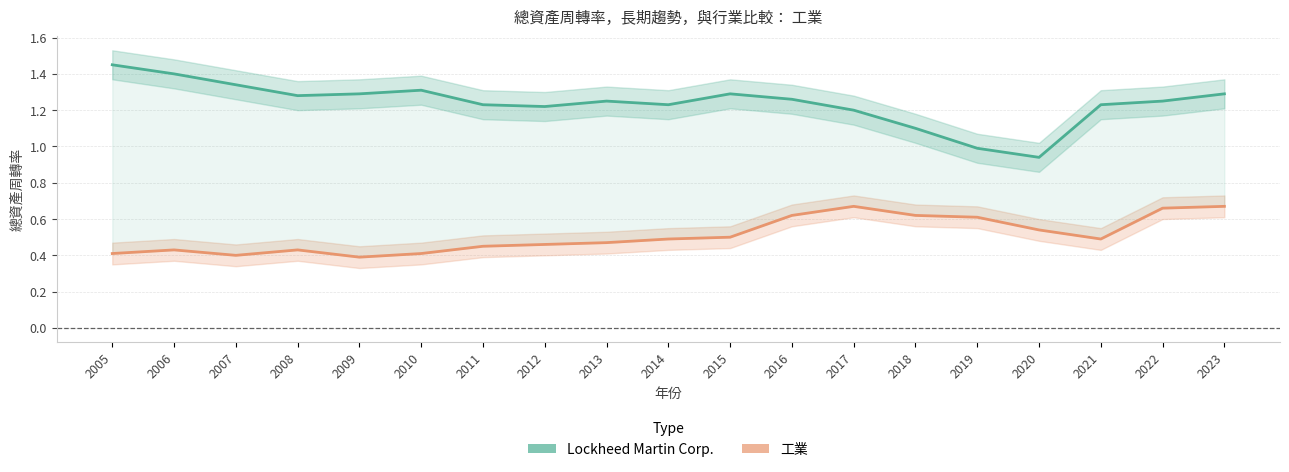

True or false: Lockheed Martin Corp. has more than 0 interior local peaks.

True